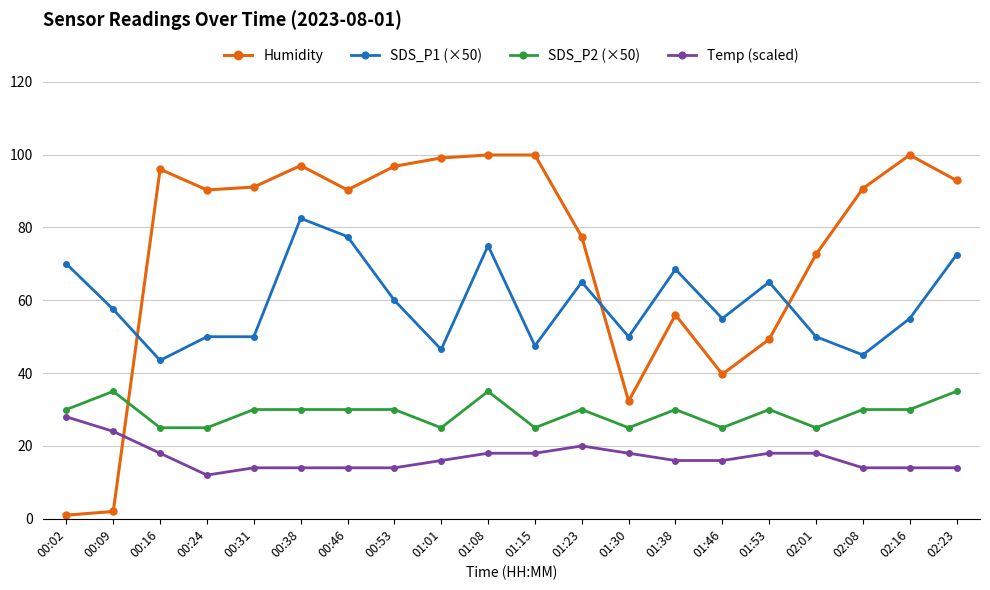

Does the chart display data point markers on the line(s)?

Yes